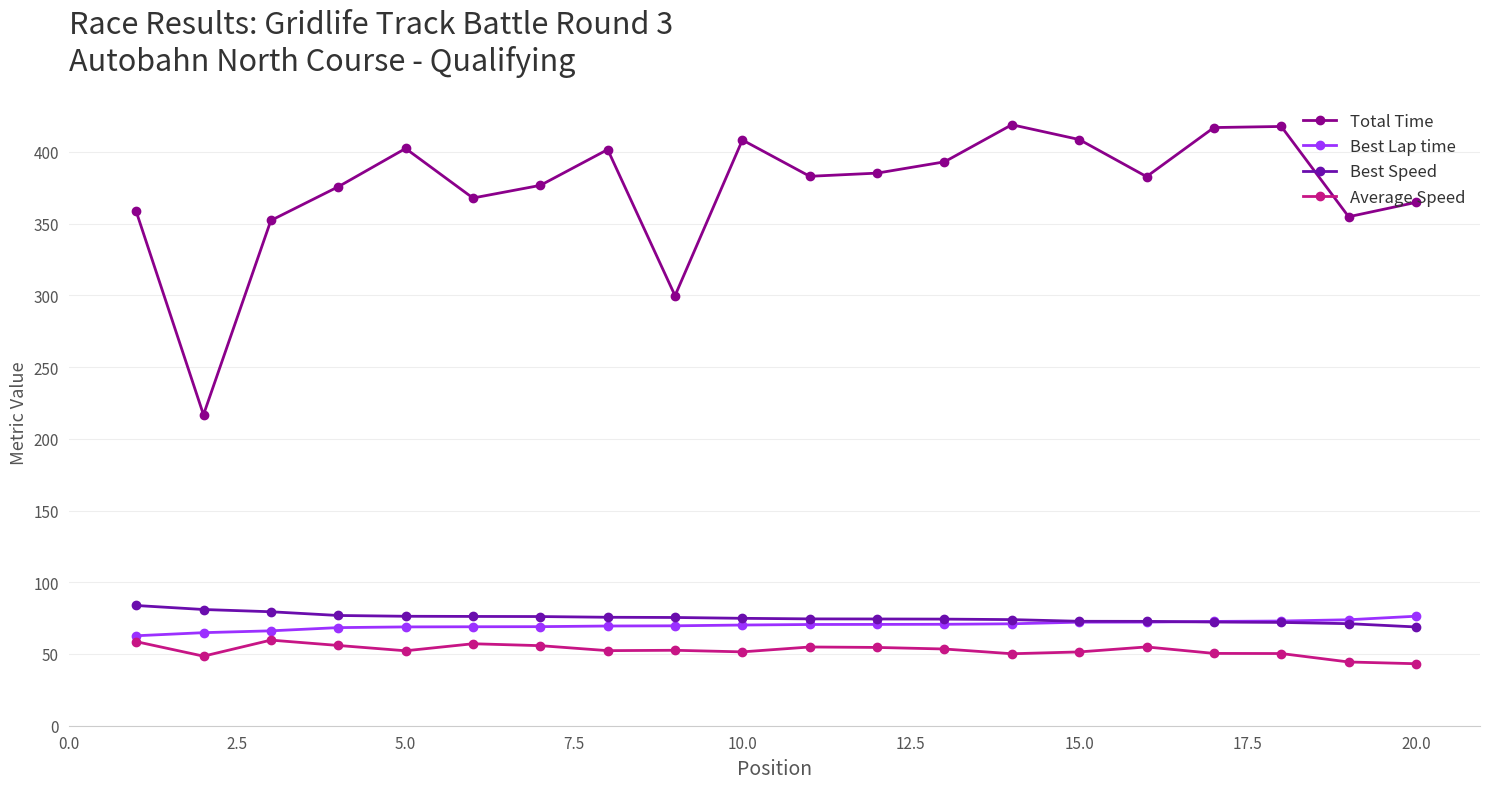

Which series has the widest spread of values?

Total Time